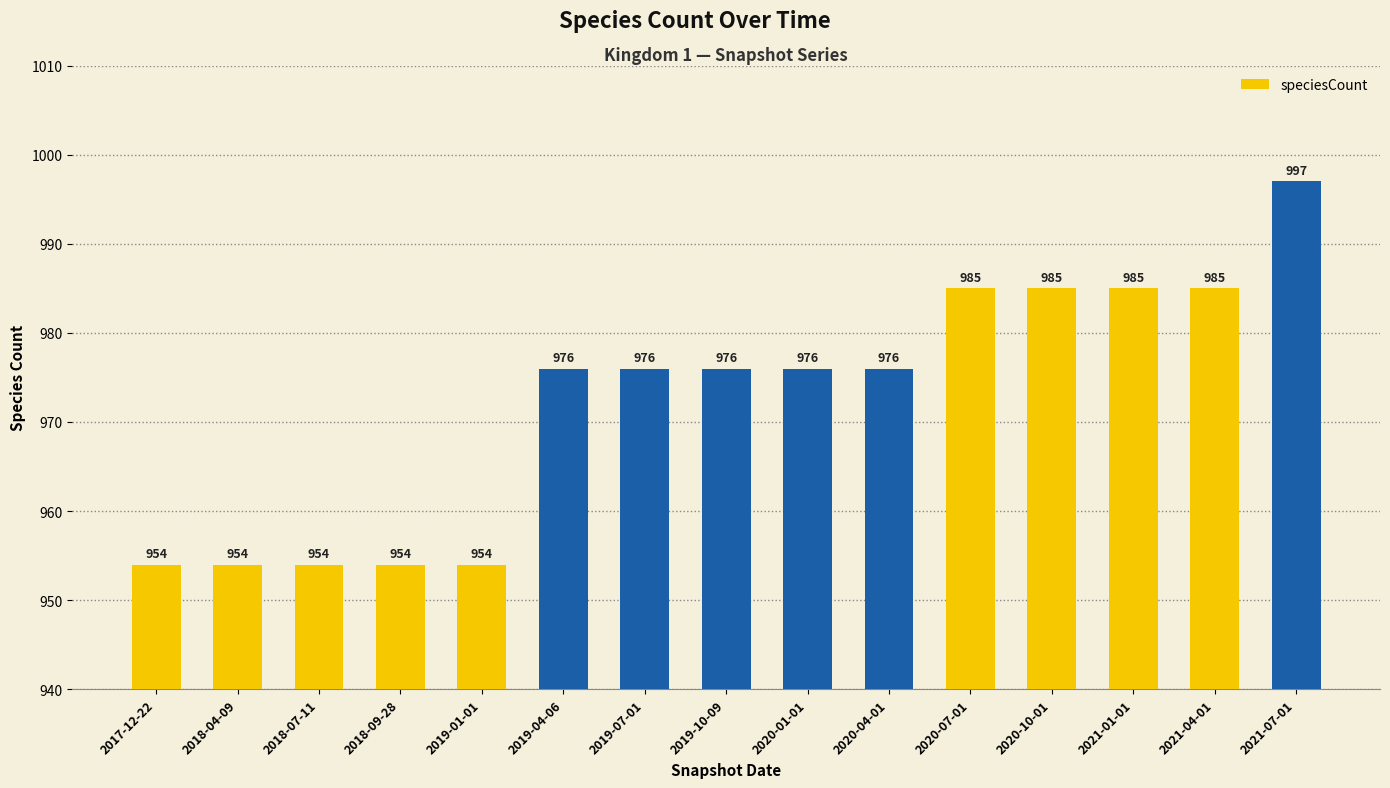

Reading left to right, extract all data points from this chart.

2017-12-22=954	2018-04-09=954	2018-07-11=954	2018-09-28=954	2019-01-01=954	2019-04-06=976	2019-07-01=976	2019-10-09=976	2020-01-01=976	2020-04-01=976	2020-07-01=985	2020-10-01=985	2021-01-01=985	2021-04-01=985	2021-07-01=997